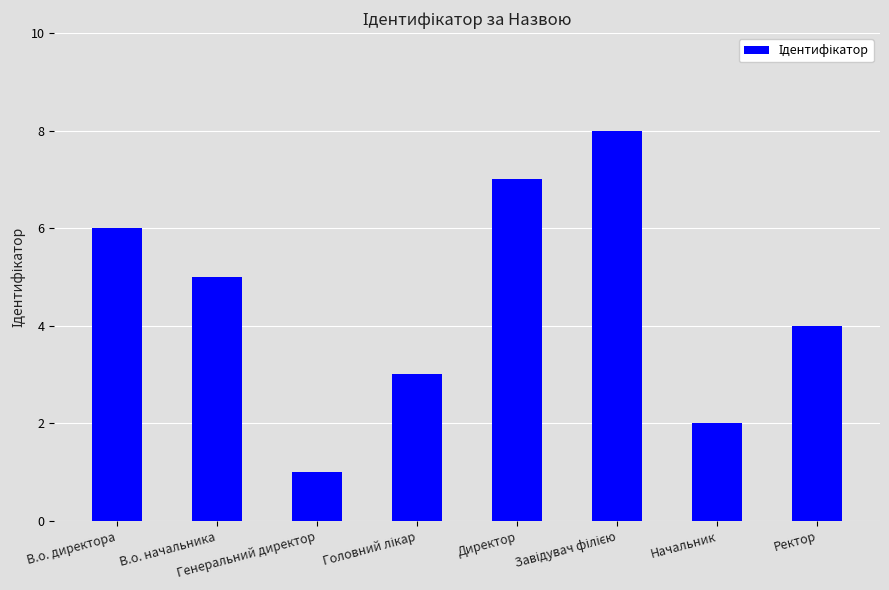

What is the greatest value displayed?

8